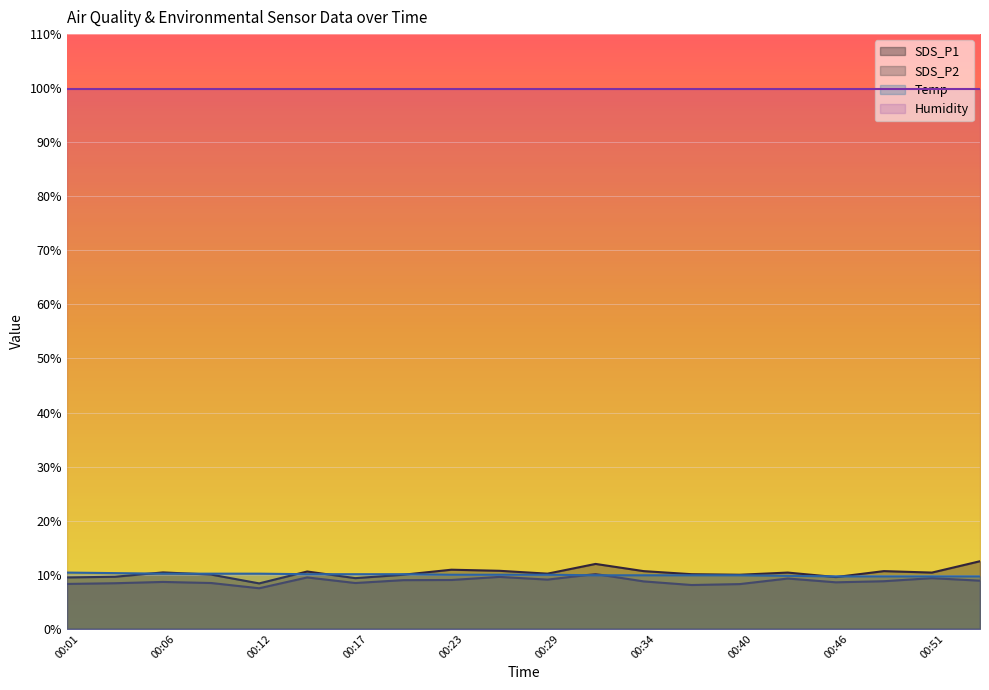

Which series changed the most between 00:34 and 00:43?

SDS_P2